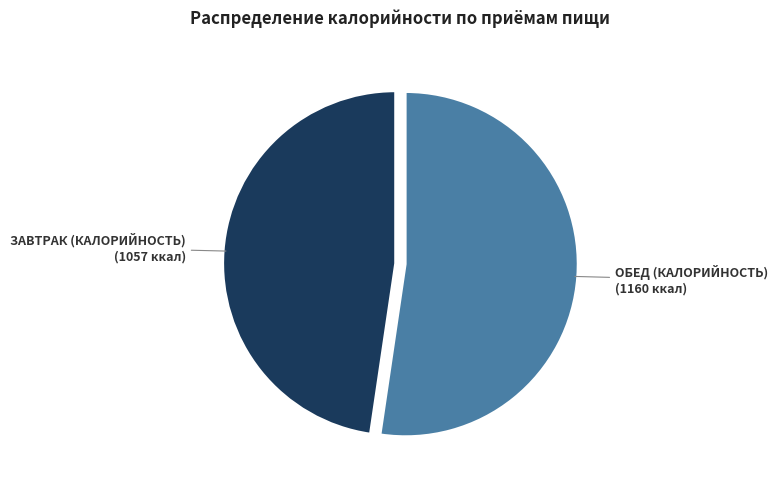

How many segments does this pie chart have?

2